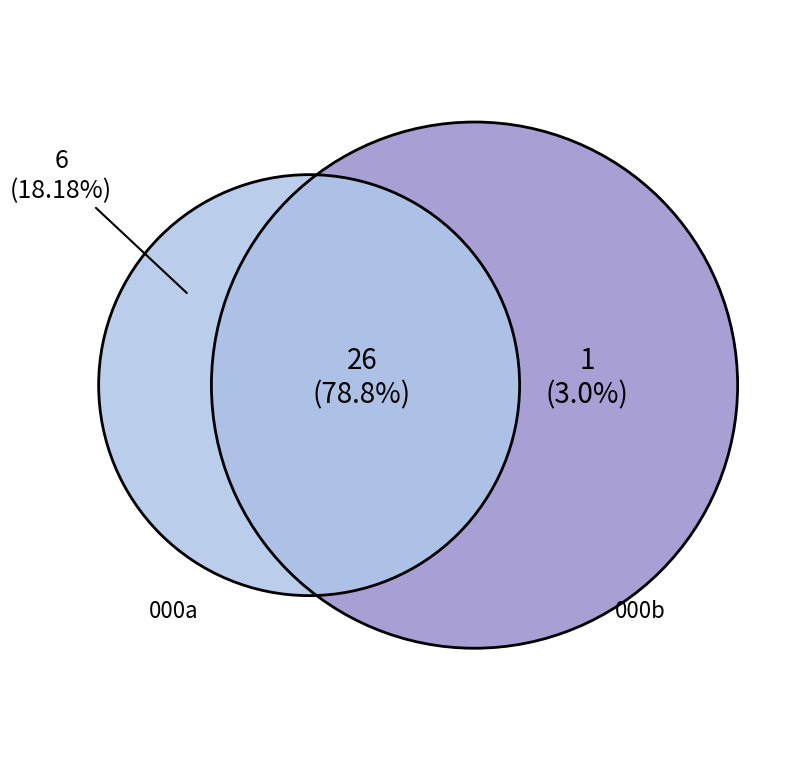

Does 3 represent more than half of the total?

No